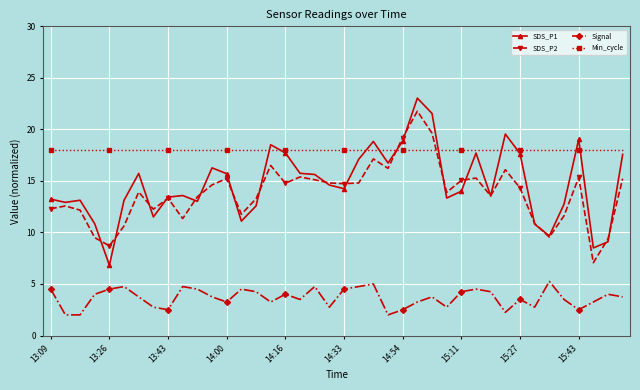

Which series has the widest spread of values?

SDS_P1